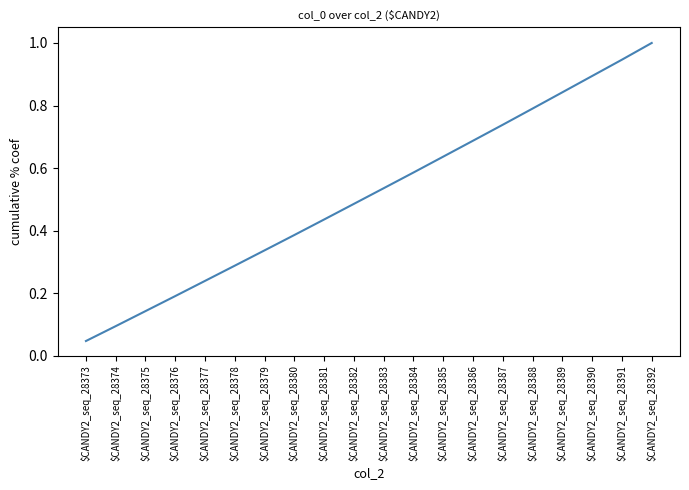

Which category has the lowest value across all series?

$CANDY2_seq_28373